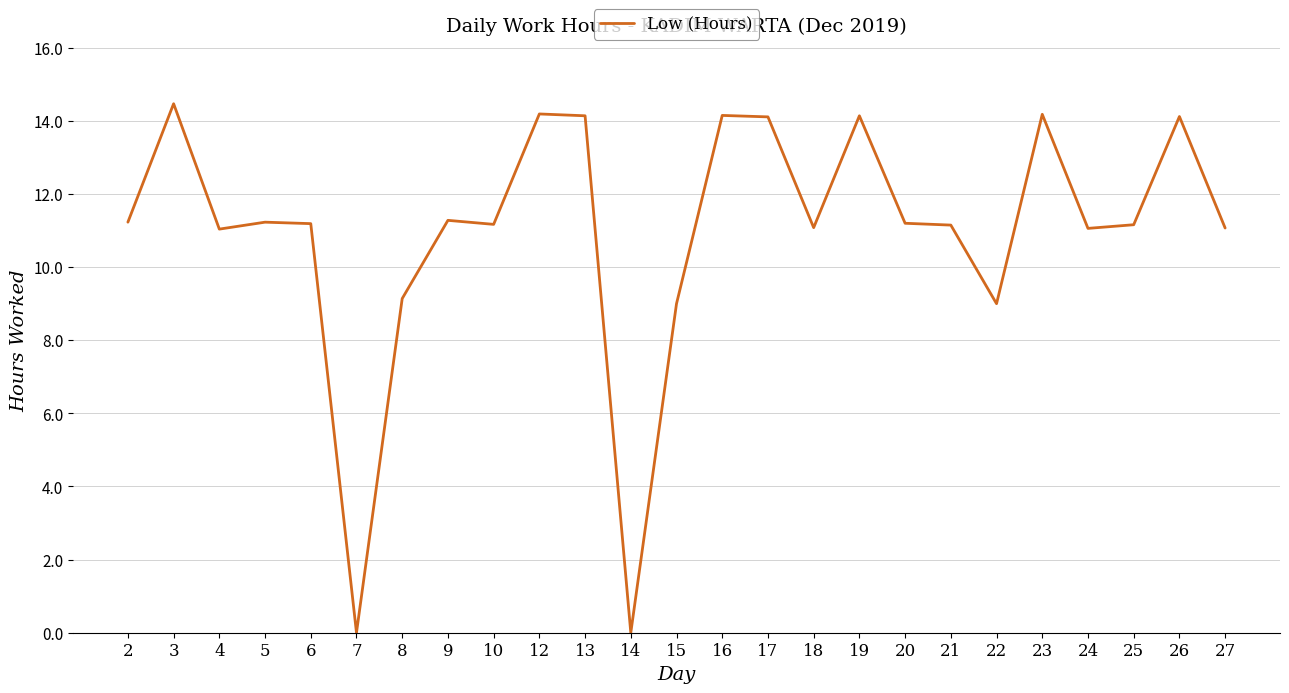

The chart shows a value of 14.1 at 17. True or false?

True